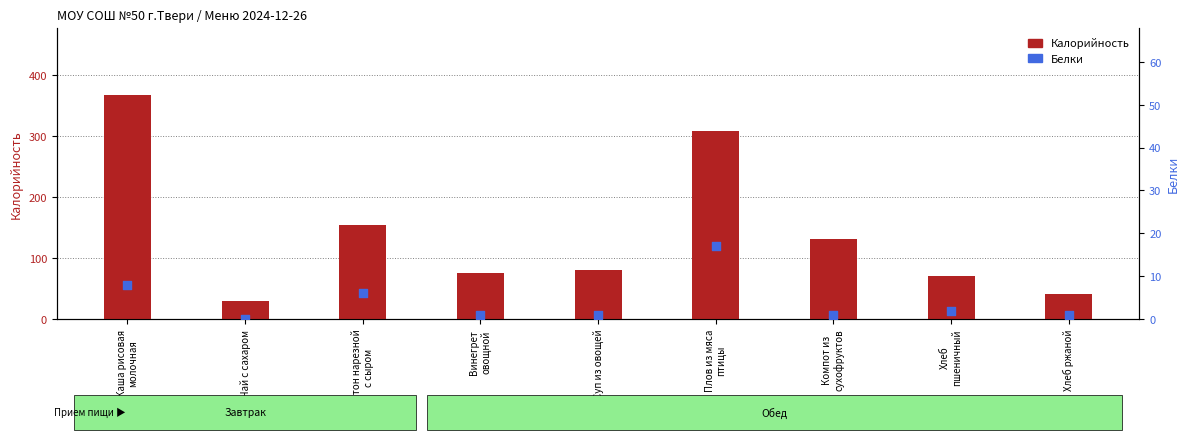

Which series contains the lowest Y value?

Белки